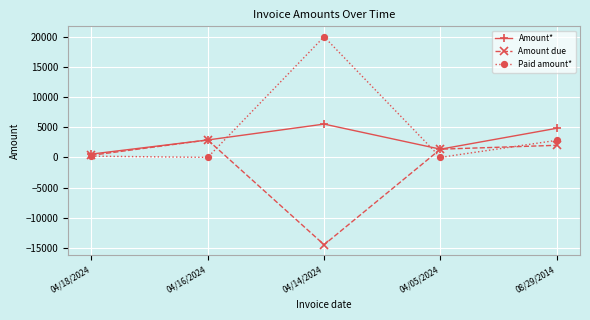

Reading left to right, transcribe all the data shown in this chart.

Amount*: 545.2	2884.2	5516.8	1357.0	4821.6
Amount due: 345.2	2884.2	-14483.2	1357.0	2000.0
Paid amount*: 200.0	0.0	20000.0	0.0	2821.6